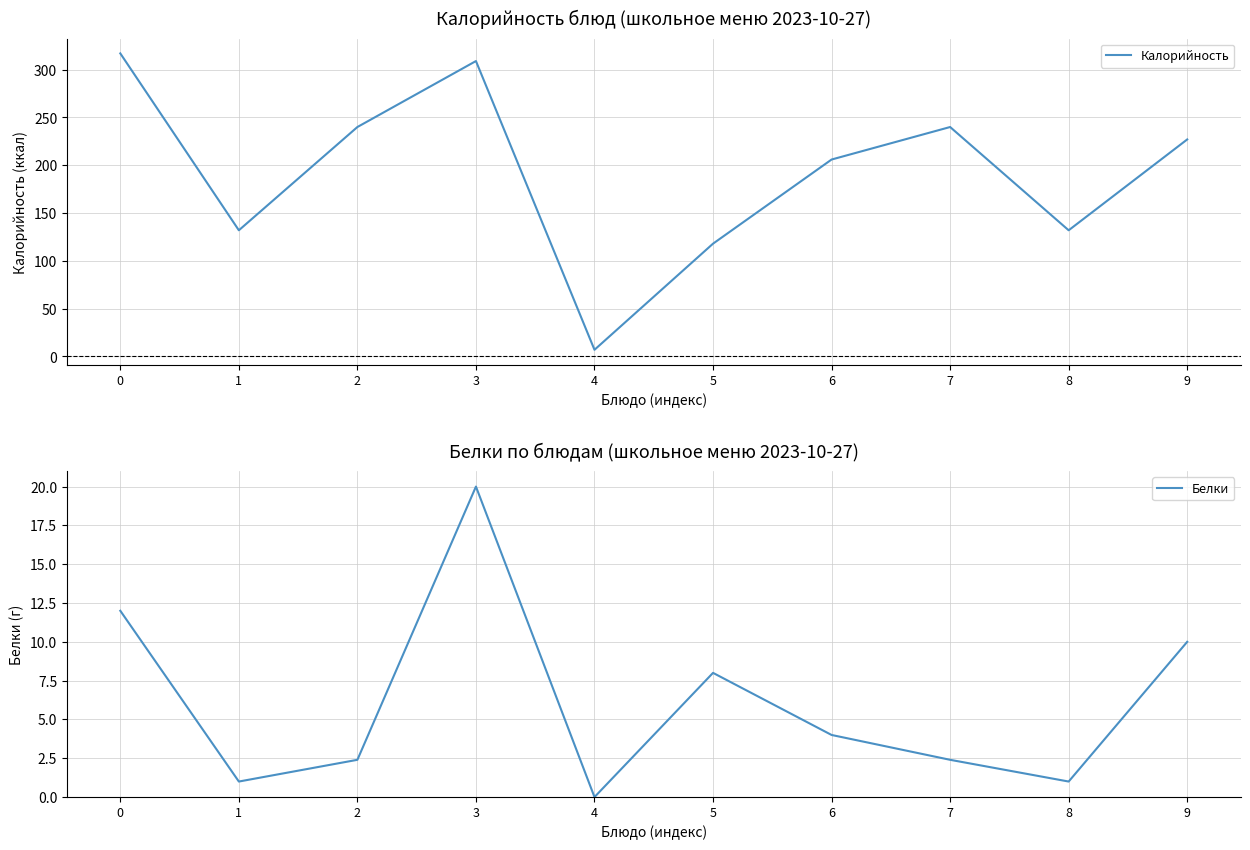

List the labels in order of Белки value, largest first.

3, 0, 9, 5, 6, 2, 7, 1, 8, 4